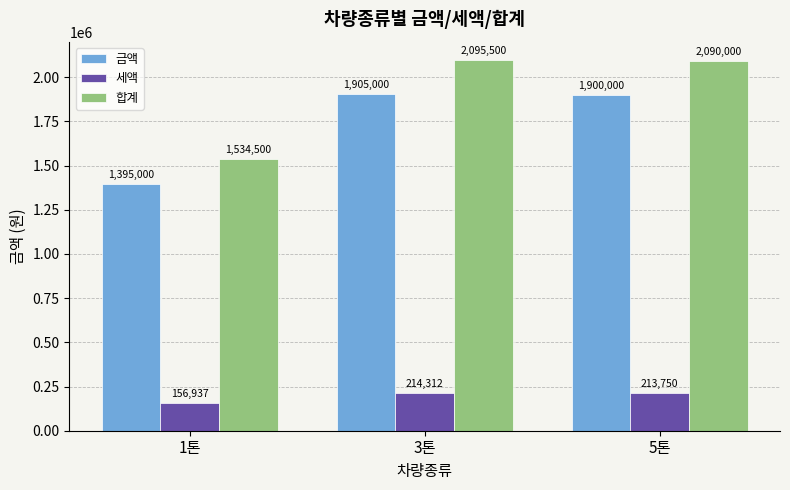

What is the difference between the highest and lowest values at 5톤?

1876250.0